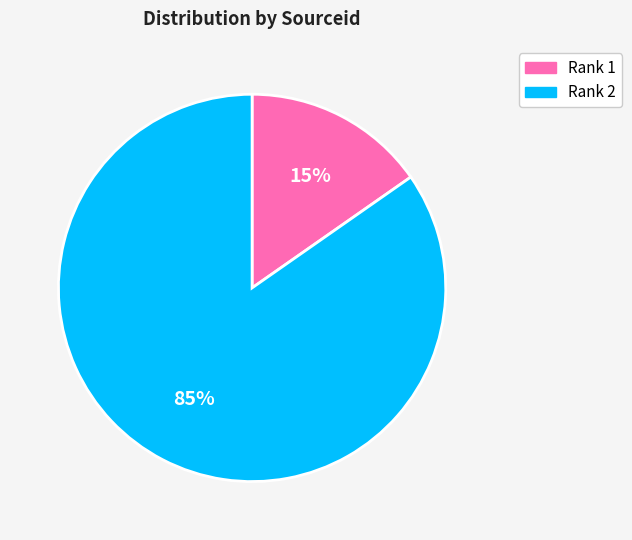

Is the sum of Rank 2 and Rank 1 greater than half?

Yes